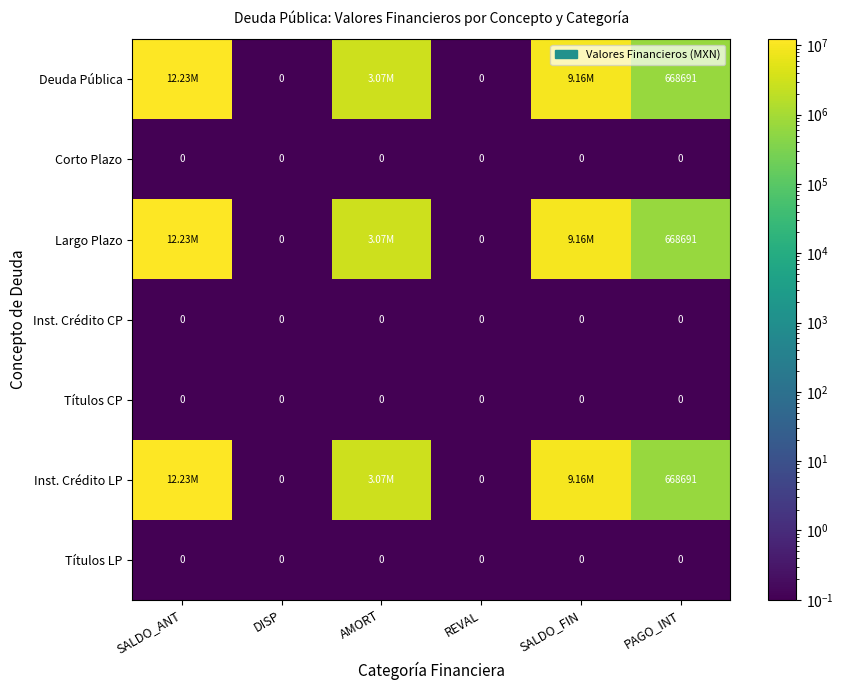

Which label corresponds to the smallest value in the chart?

DISP